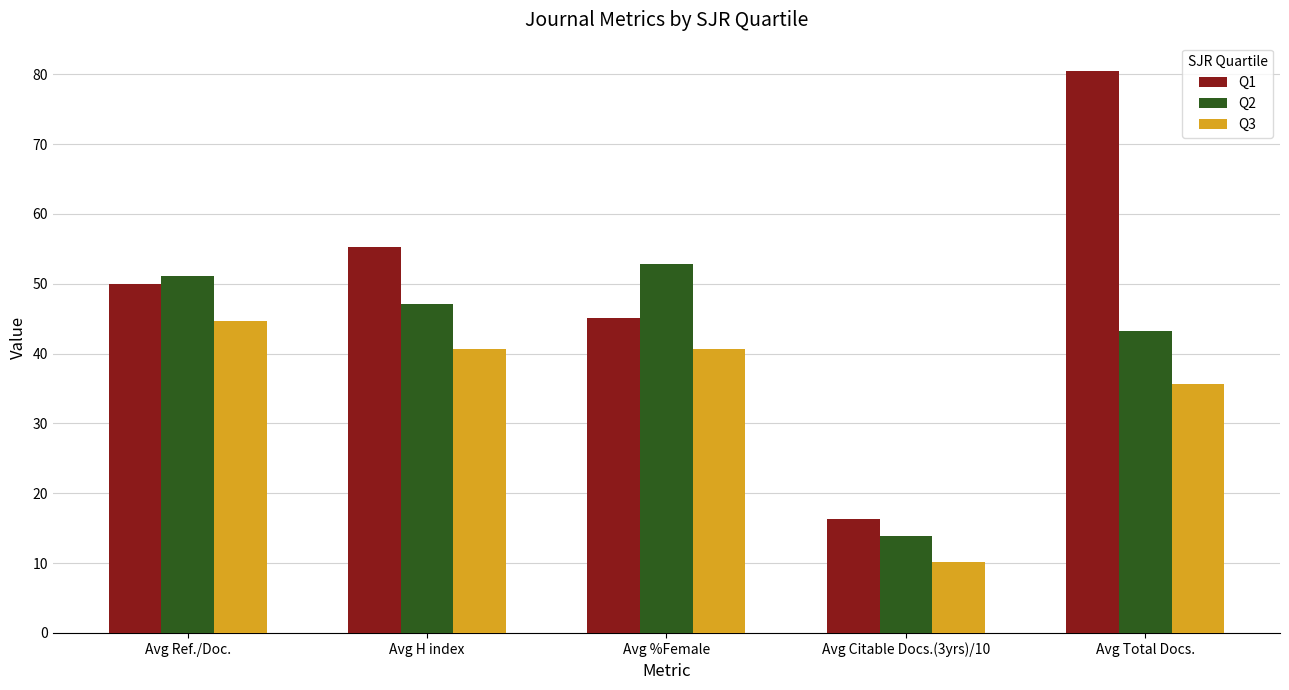

The value of Q2 at Avg Total Docs. is 29.3. True or false?

False